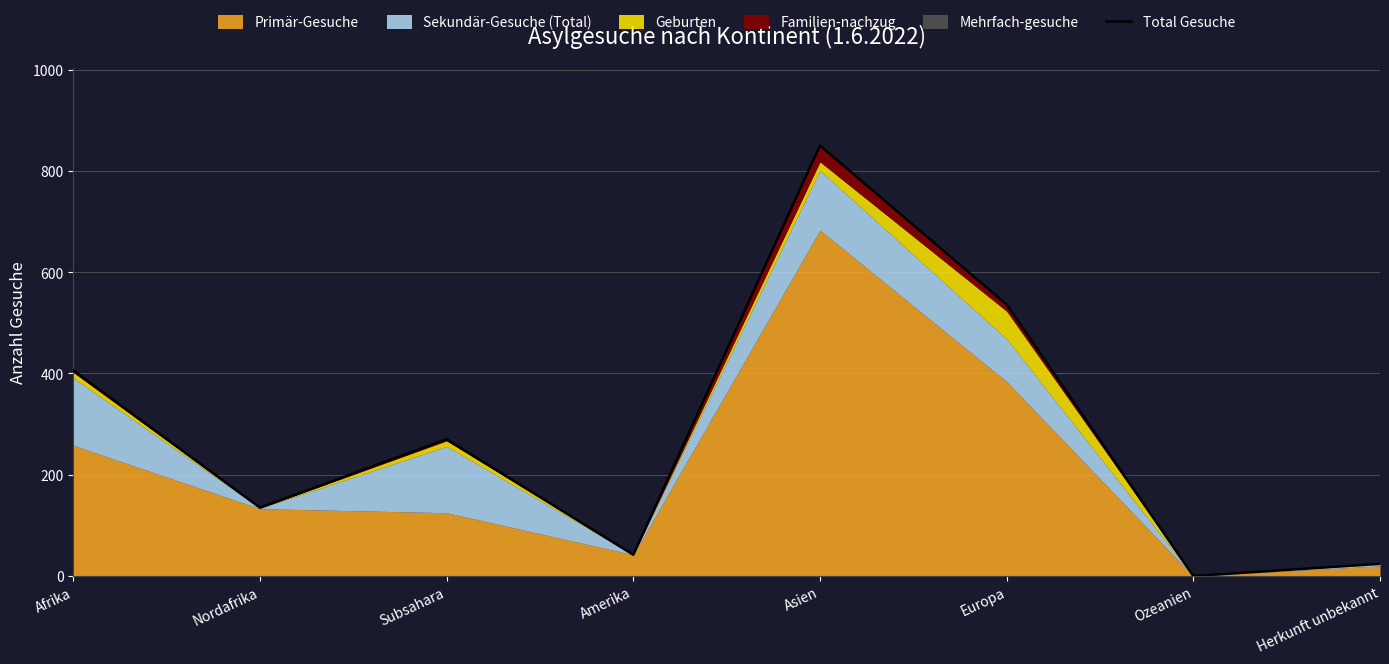

Reading left to right, extract all data points from this chart.

Afrika=406	Nordafrika=135	Subsahara=270	Amerika=42	Asien=850	Europa=536	Ozeanien=0	Herkunft unbekannt=24